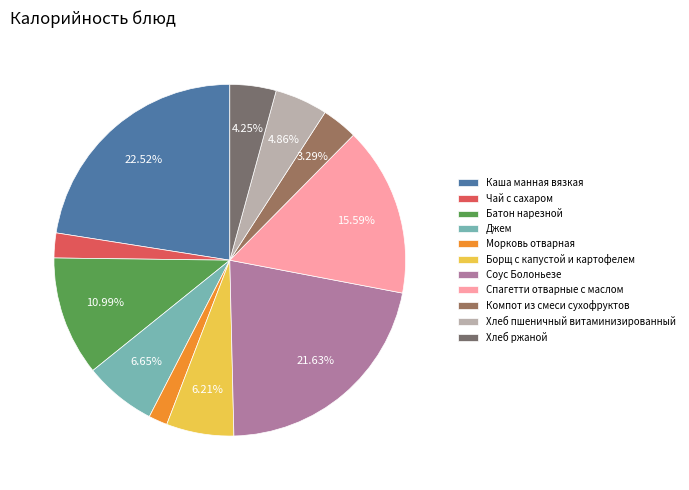

Rank the categories by value from lowest to highest.

Морковь отварная, Чай с сахаром, Компот из смеси сухофруктов, Хлеб ржаной, Хлеб пшеничный витаминизированный, Борщ с капустой и картофелем, Джем, Батон нарезной, Спагетти отварные с маслом, Соус Болоньезе, Каша манная вязкая